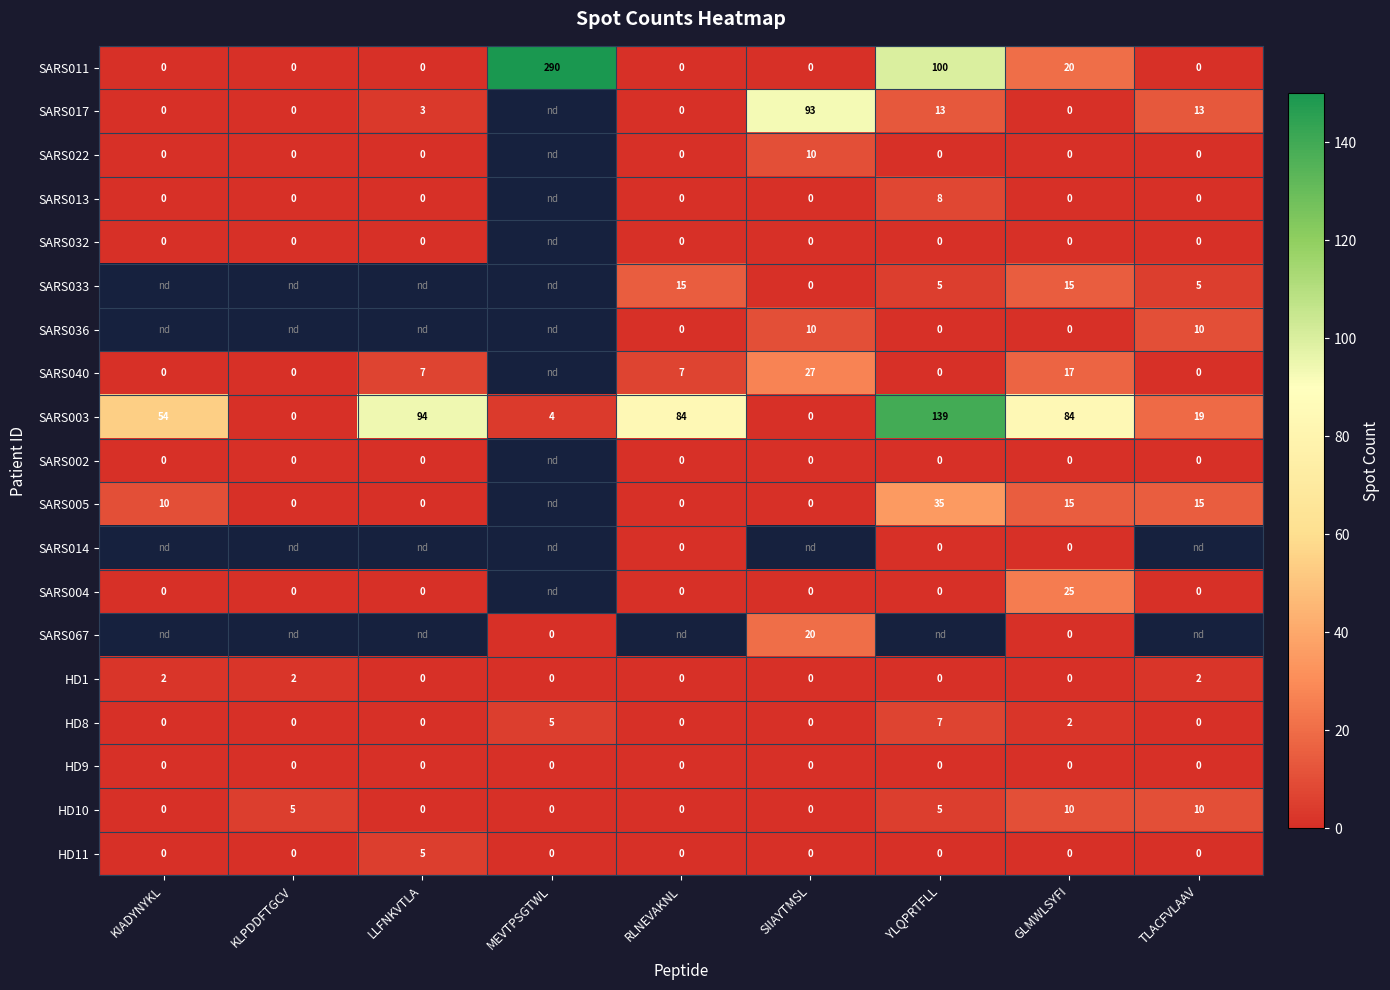

Which category has the highest value in the SARS011 series?

MEVTPSGTWL